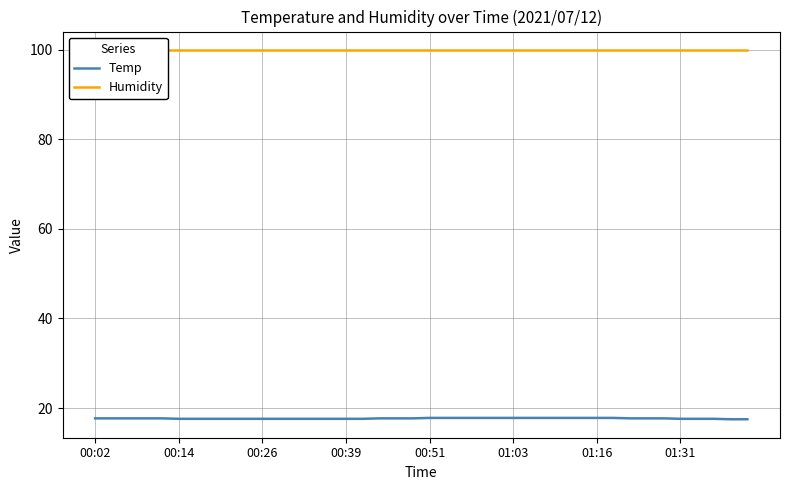

The value of Temp at 17 is 26.6. True or false?

False